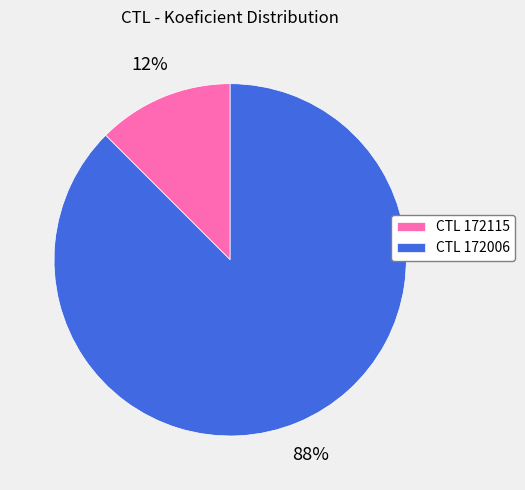

Which has a higher value, CTL 172006 or CTL 172115?

CTL 172006